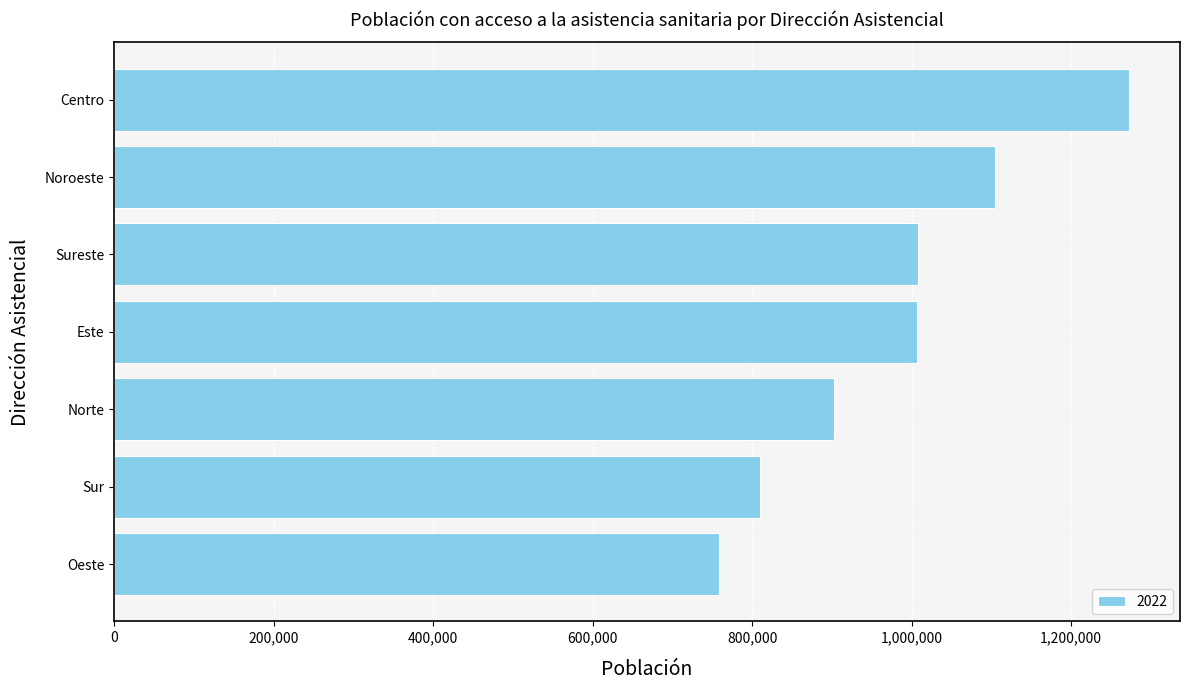

What is the label of the 7th bar from the bottom?

Centro